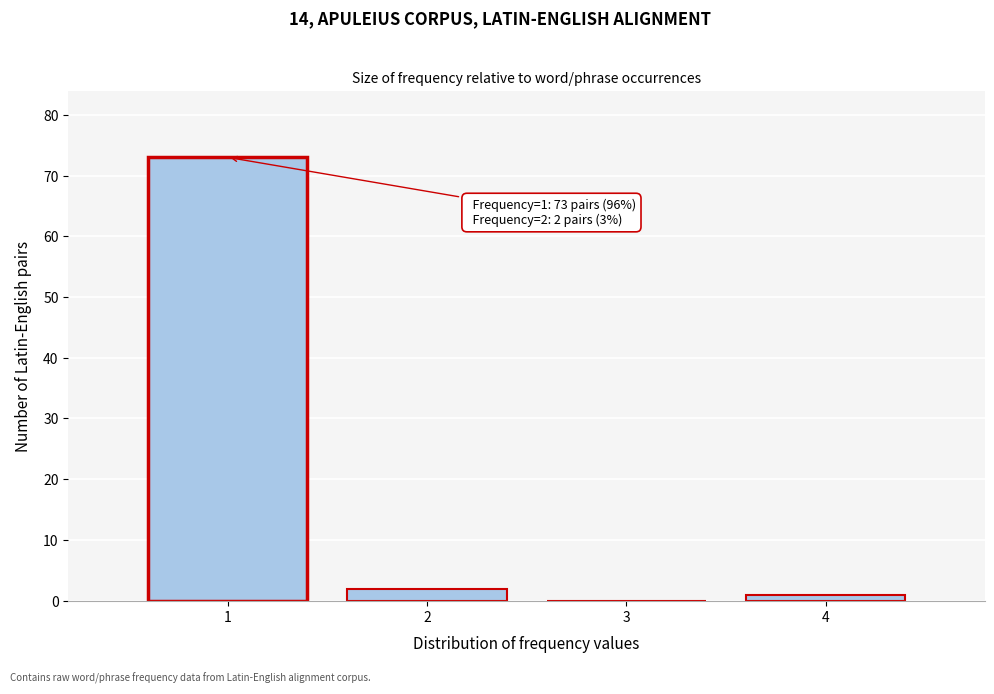

Which range on the x-axis has the tallest bar?

0.5 to 1.5